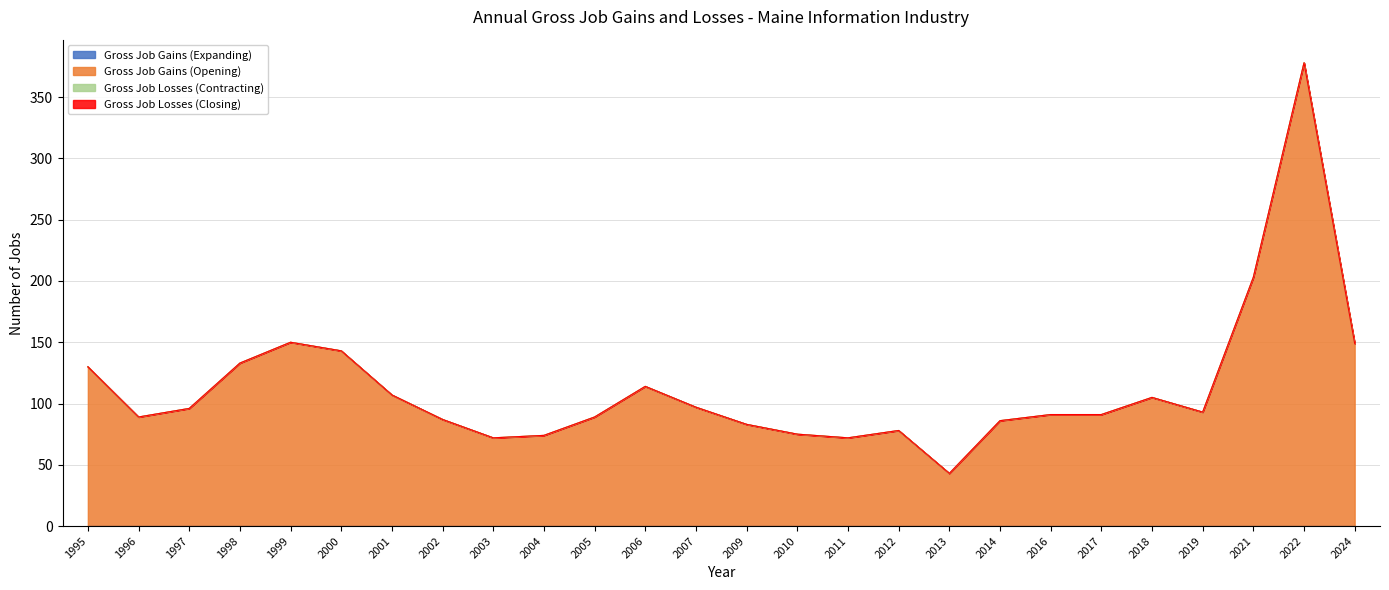

How many lines are shown in the chart?

4